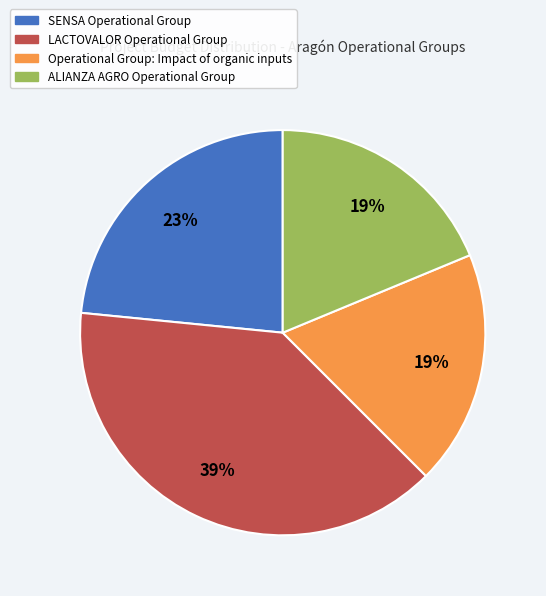

Do ALIANZA AGRO Operational Group and Operational Group: Impact of organic inputs together represent more than half of the pie?

No